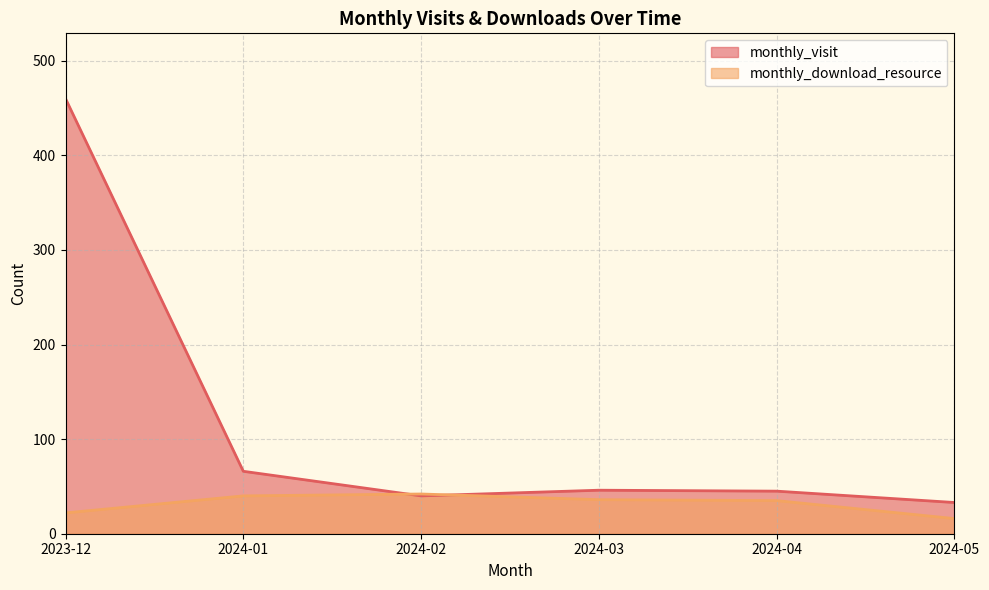

What position from the left is 2024-01?

2